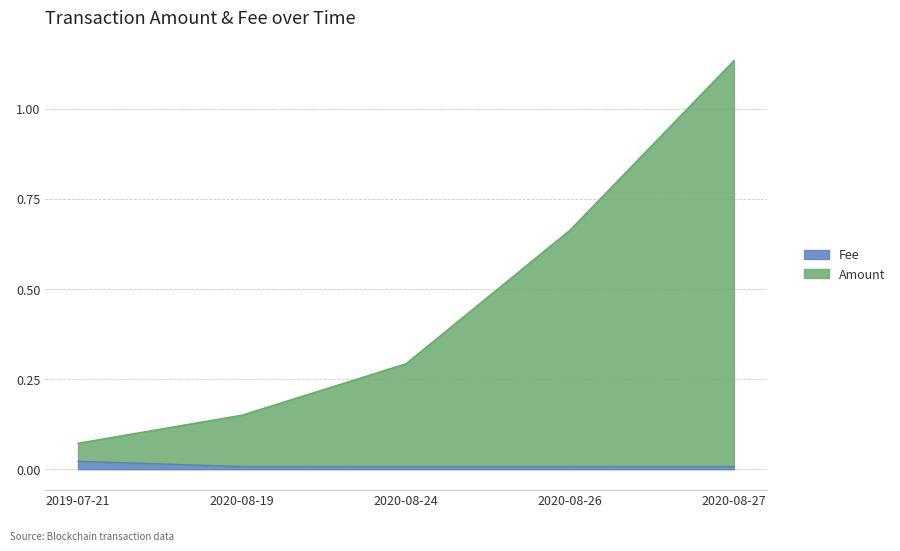

At how many categories does at least one series exceed 0?

5